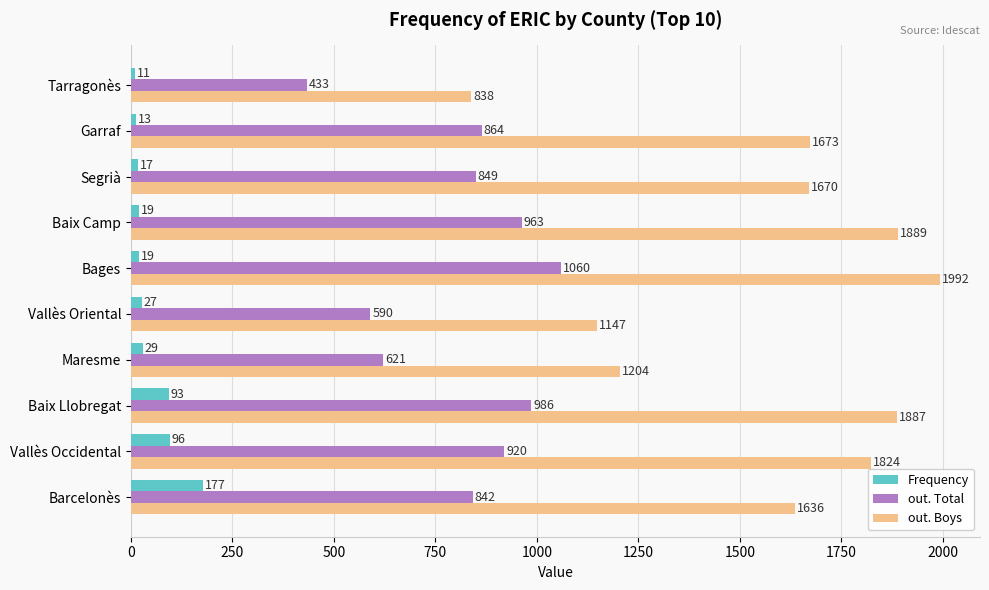

What is the difference between the maximum and minimum values in the out. Total series?

627